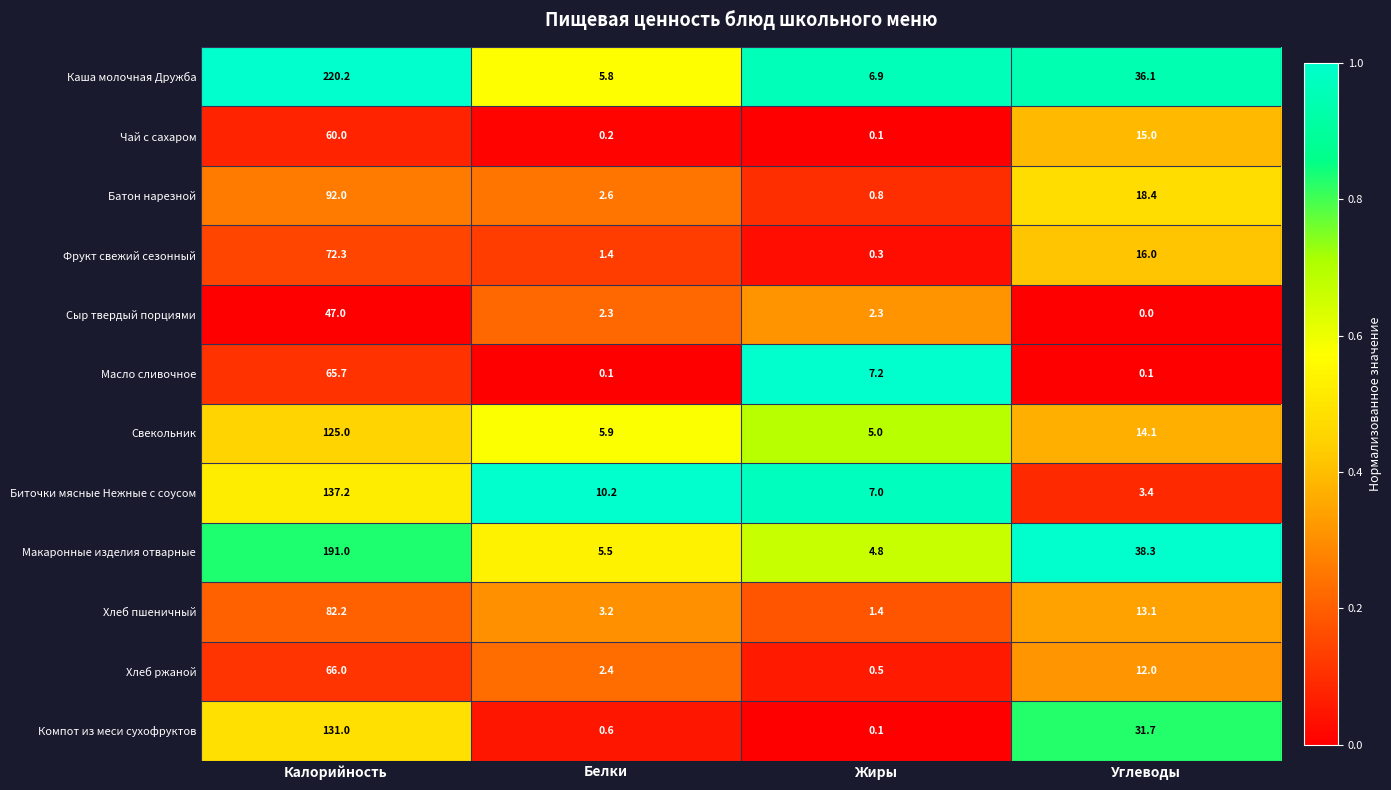

Is the value of Хлеб ржаной at Жиры greater than the value of Свекольник at Жиры?

No